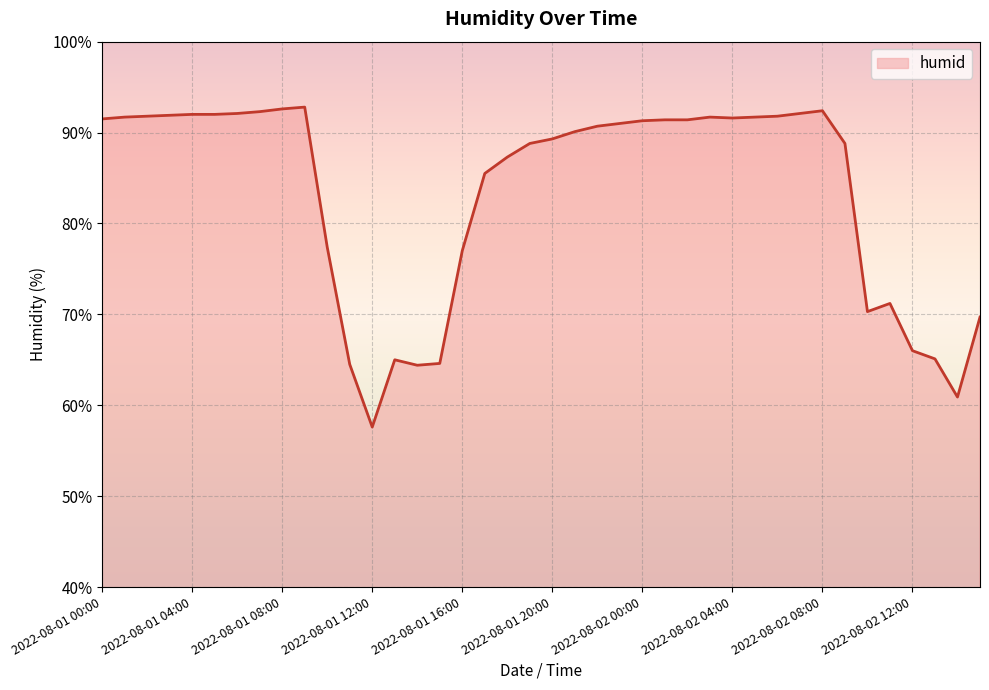

What is the smallest value displayed?

57.6